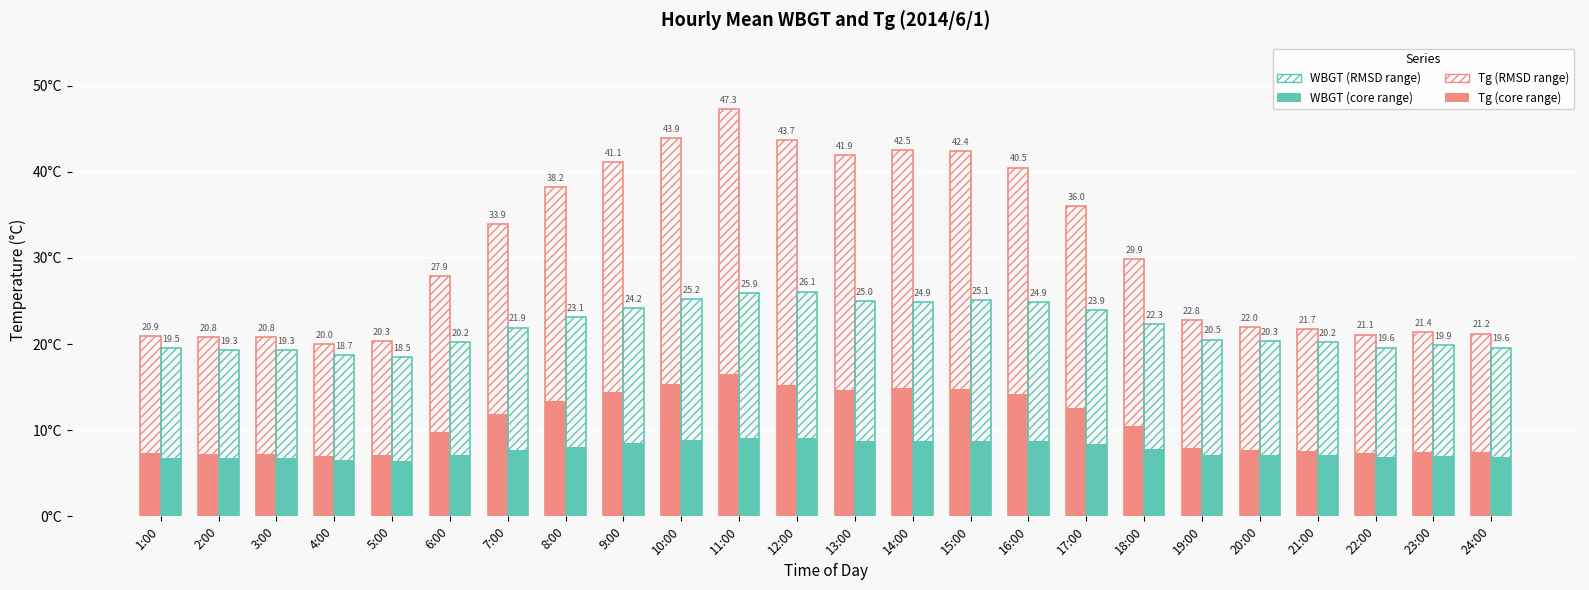

How many bars are there in each group?

4